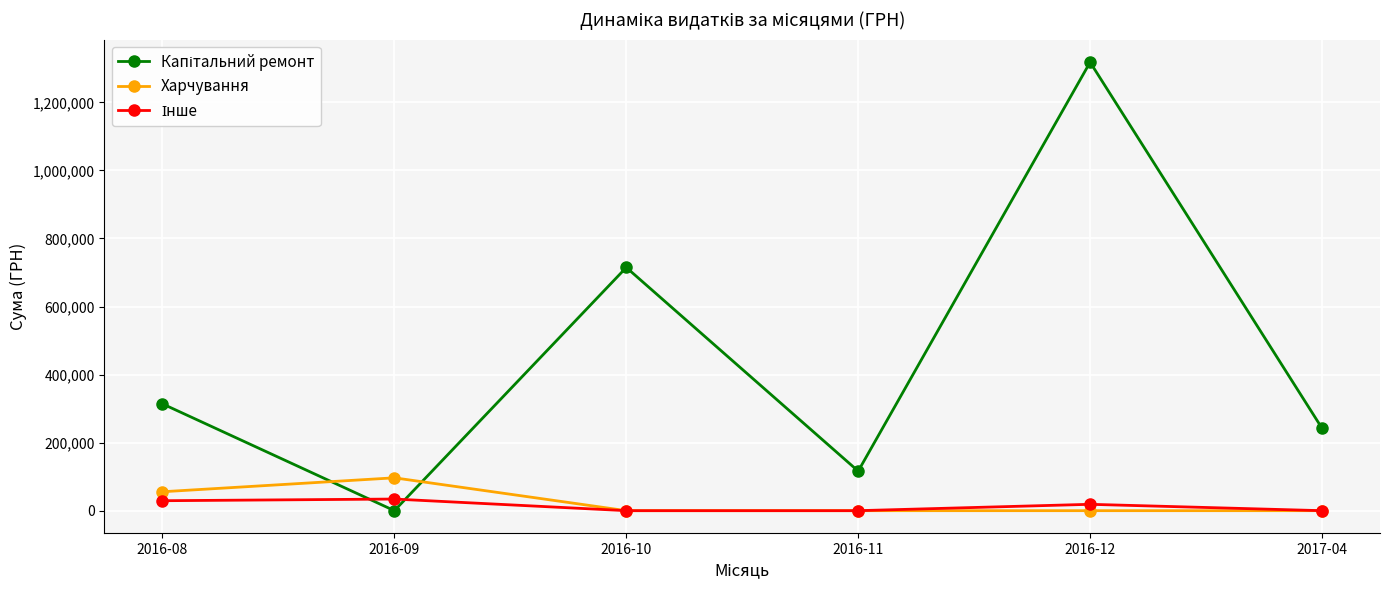

At which category is the sum across all series the highest?

2016-12